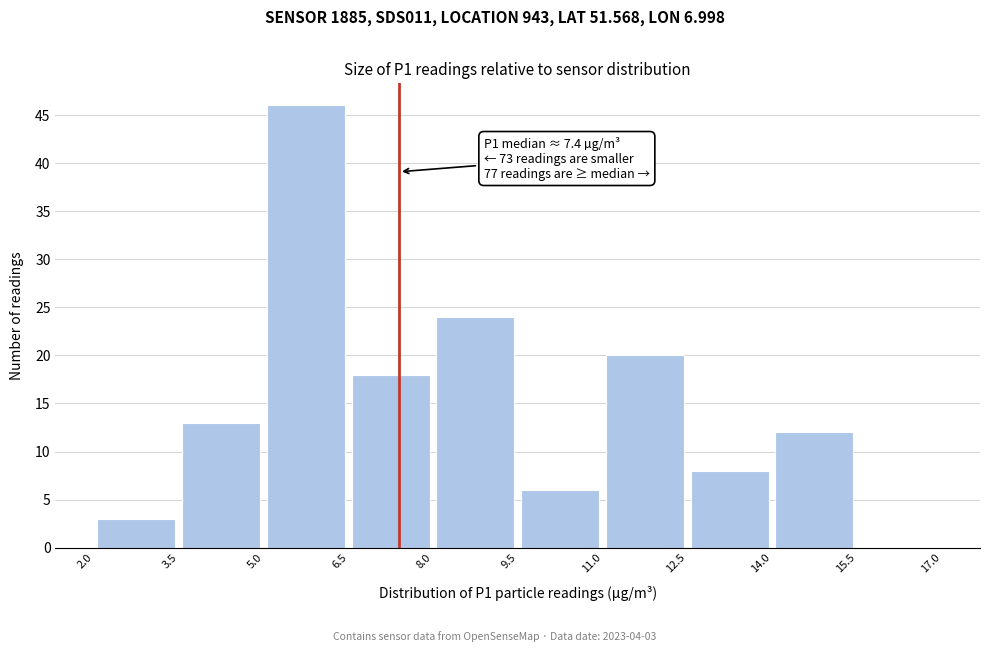

Over which range of the x-axis is the bar tallest?

5.0 to 6.5